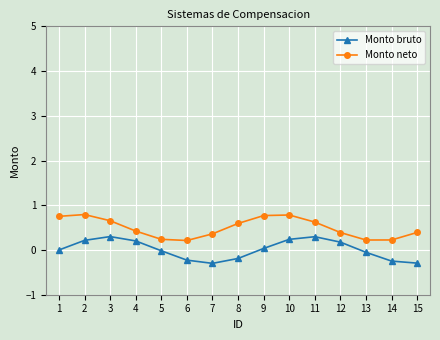

Which series has the largest total across all categories?

Monto neto